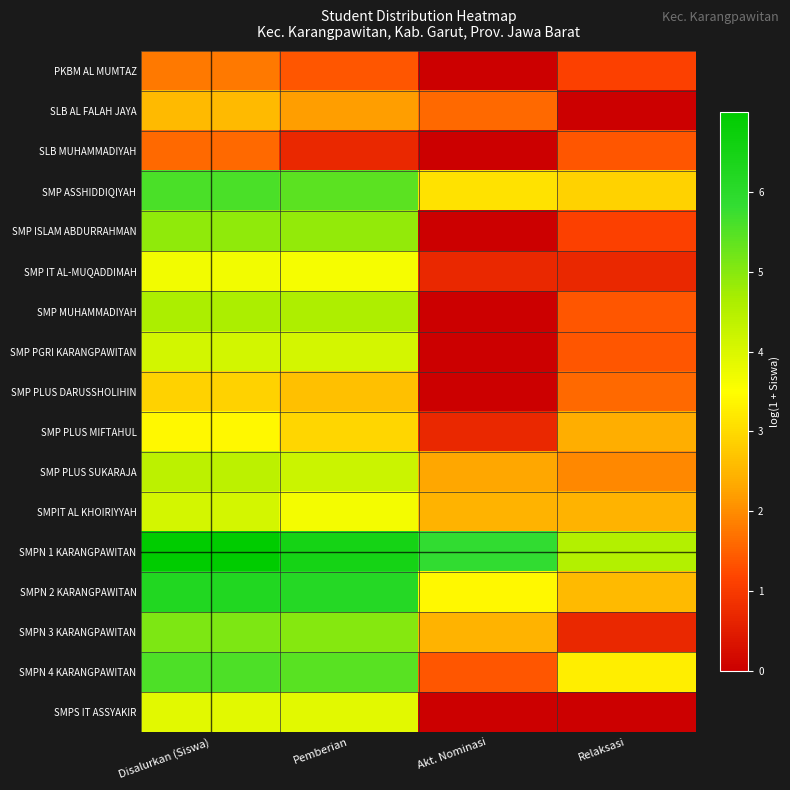

How many data points does each series have?

4